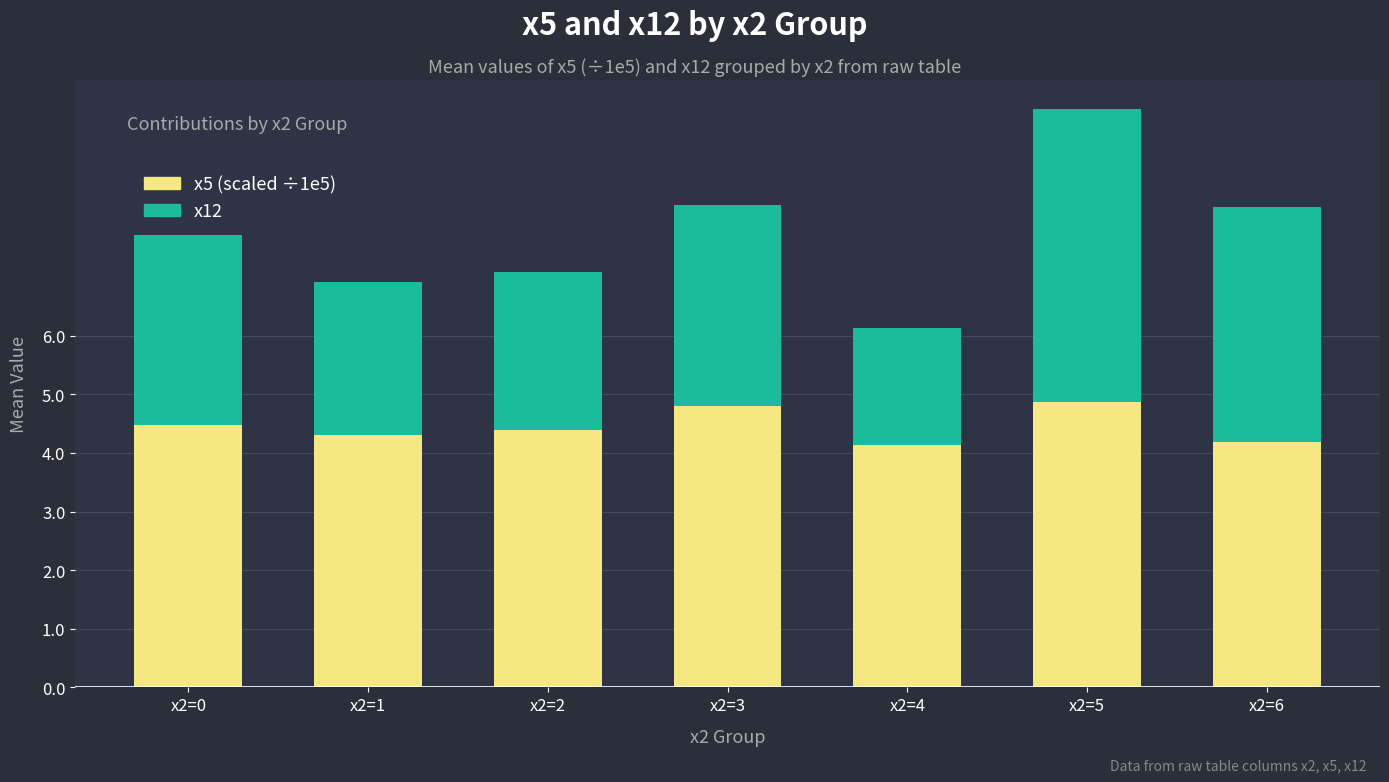

At which category is the sum across all series the highest?

x2=5